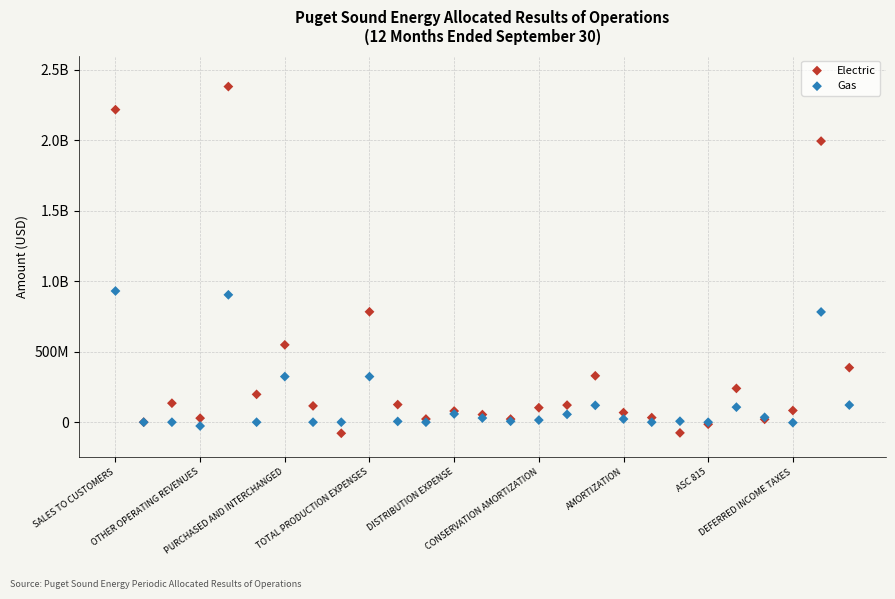

What are all the series names shown in the legend?

Electric, Gas